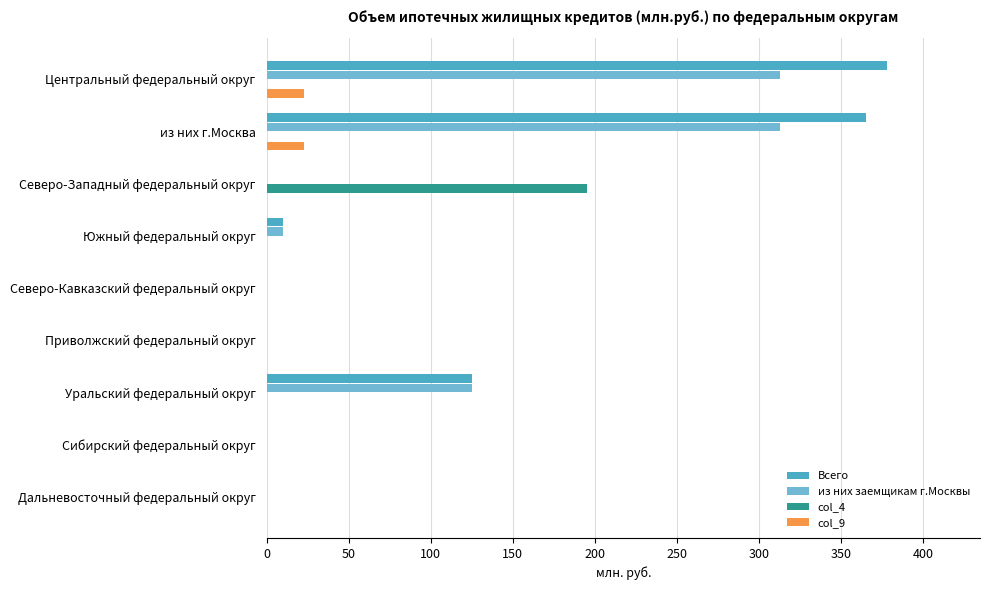

What is the average value of the из них заемщикам г.Москвы series?

85